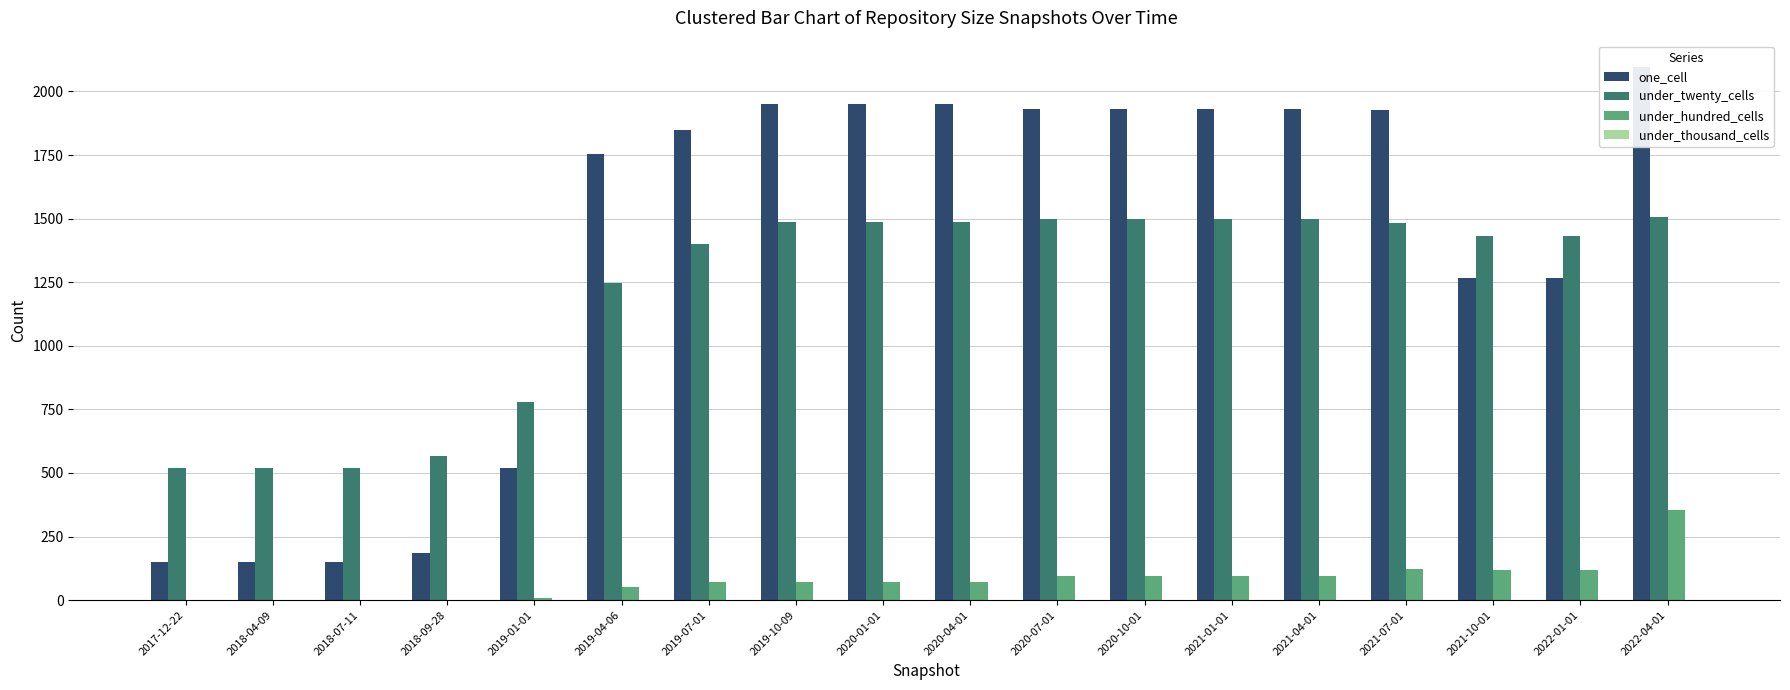

At which category does the chart reach its peak across all series?

2022-04-01